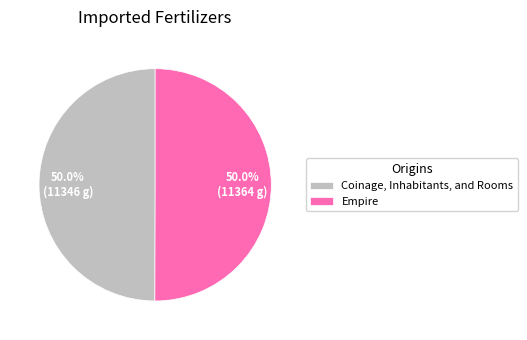

Is the sum of Coinage, Inhabitants, and Rooms and Empire greater than half?

Yes